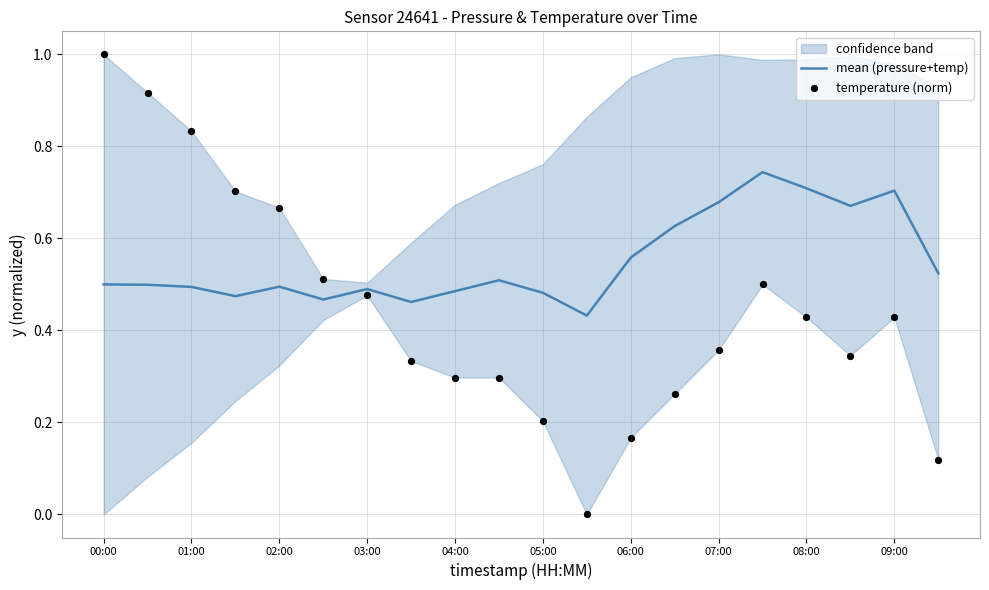

Which series has the largest total across all categories?

mean (pressure+temp)